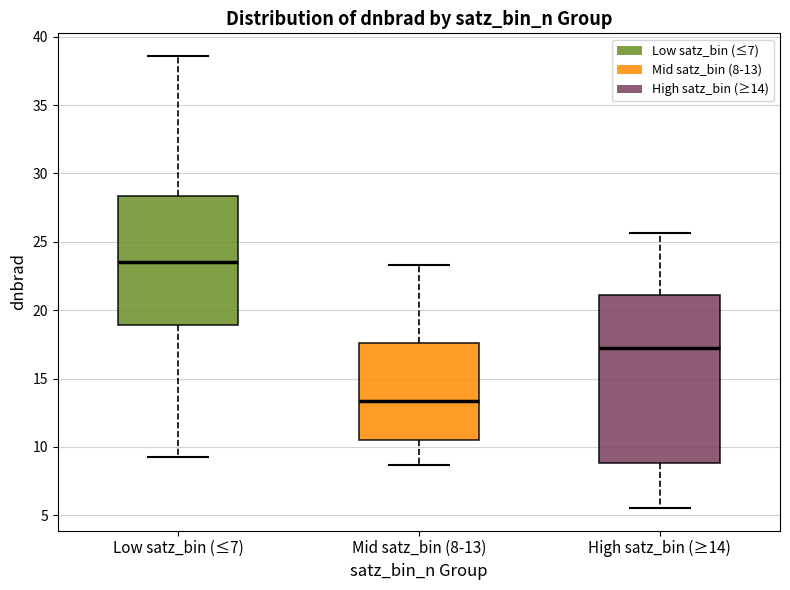

Where does the median line of the box for Mid satz_bin (8-13) sit on the y-axis? The values are not printed on the chart, so give them approximately, as read against the axis.

13.5